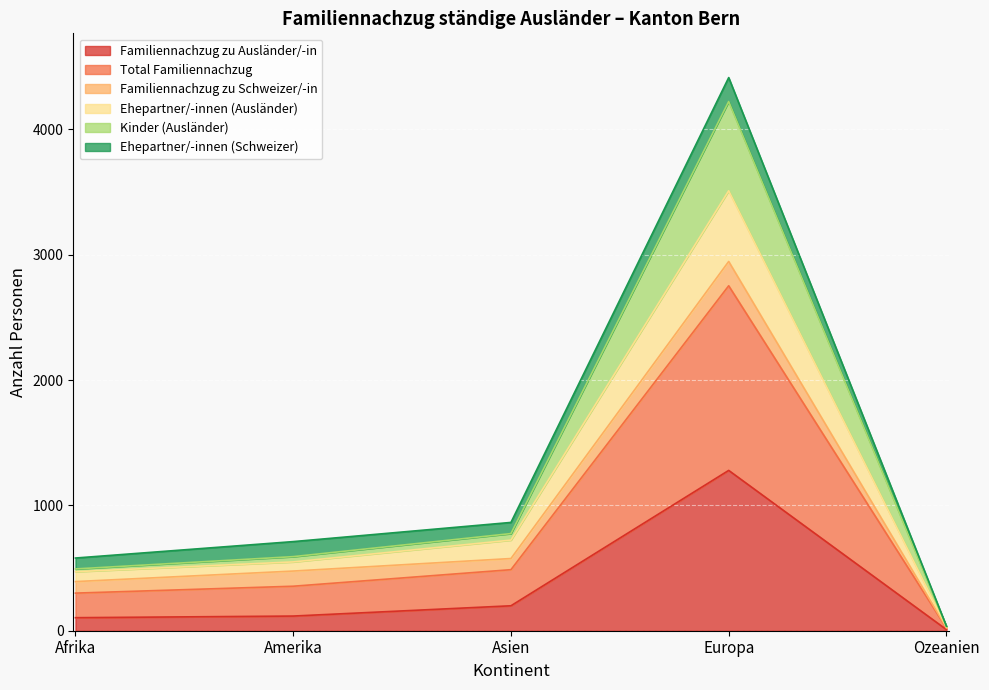

Where is the first local maximum for Total Familiennachzug?

Europa